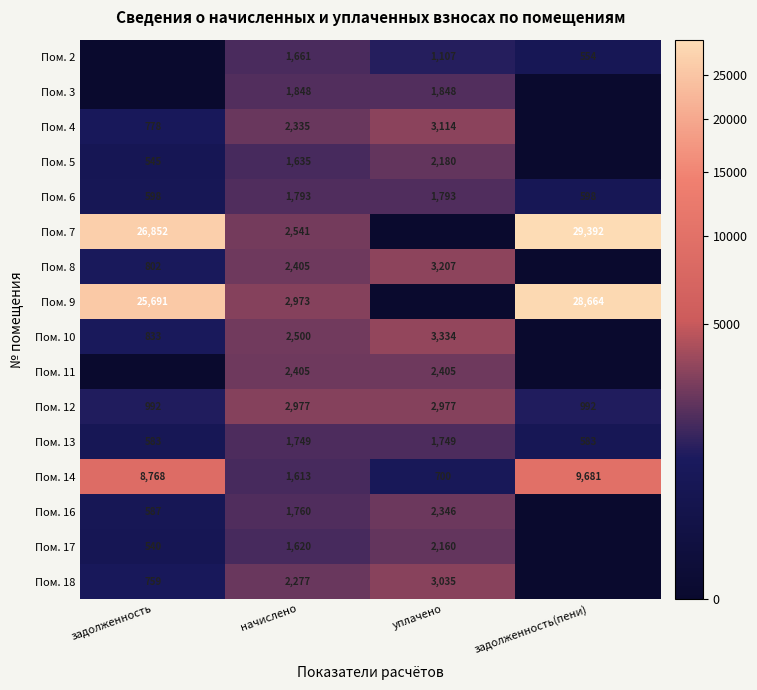

What value does the Пом. 14 series have at уплачено?

700